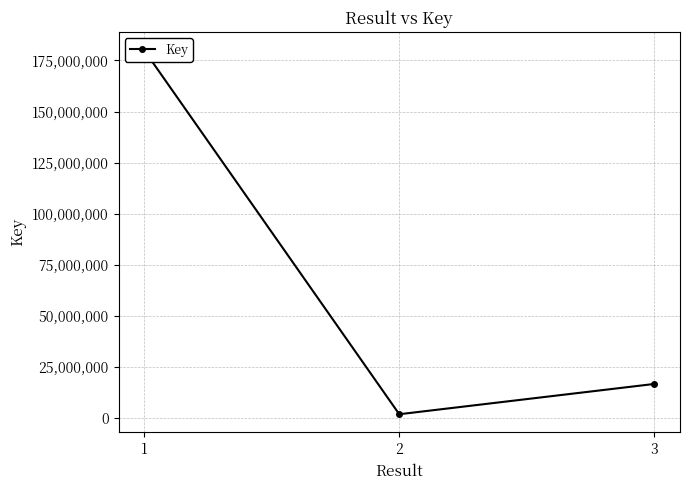

The value at 1 is 180109139. True or false?

True